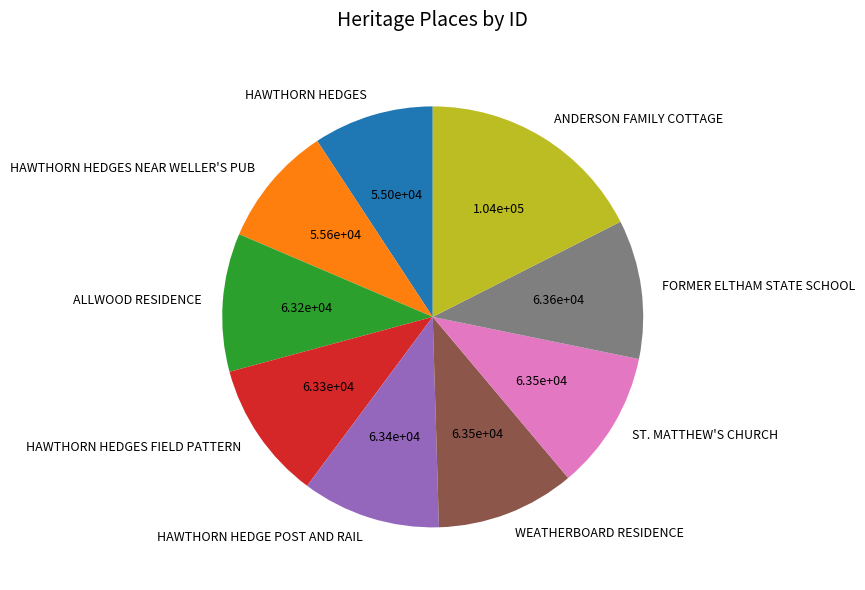

Is there any slice that represents more than half of the pie?

No